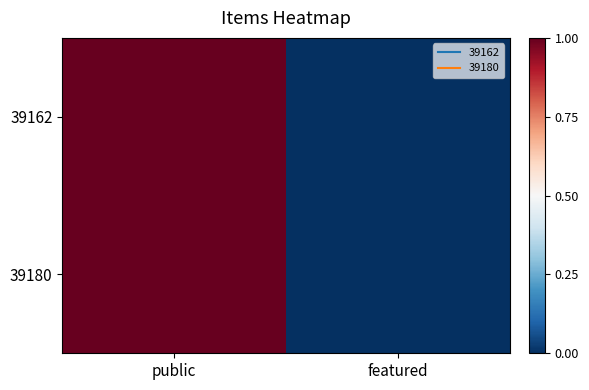

Which has a higher value, featured or public?

public